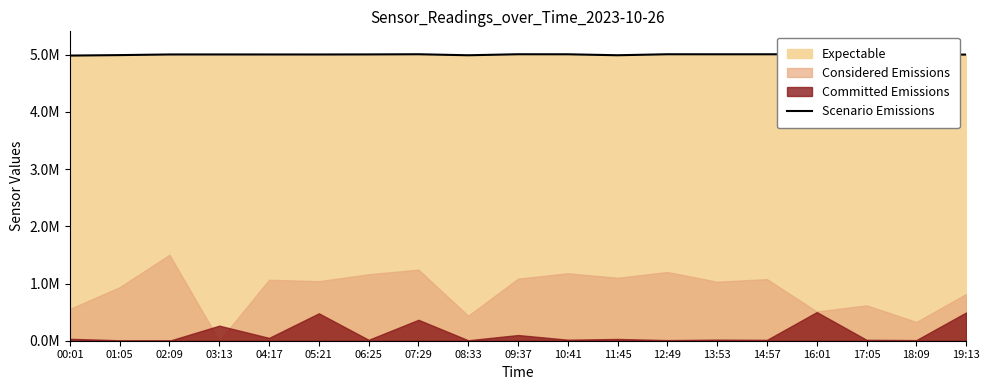

What is the difference between the second highest and second lowest values?

18207